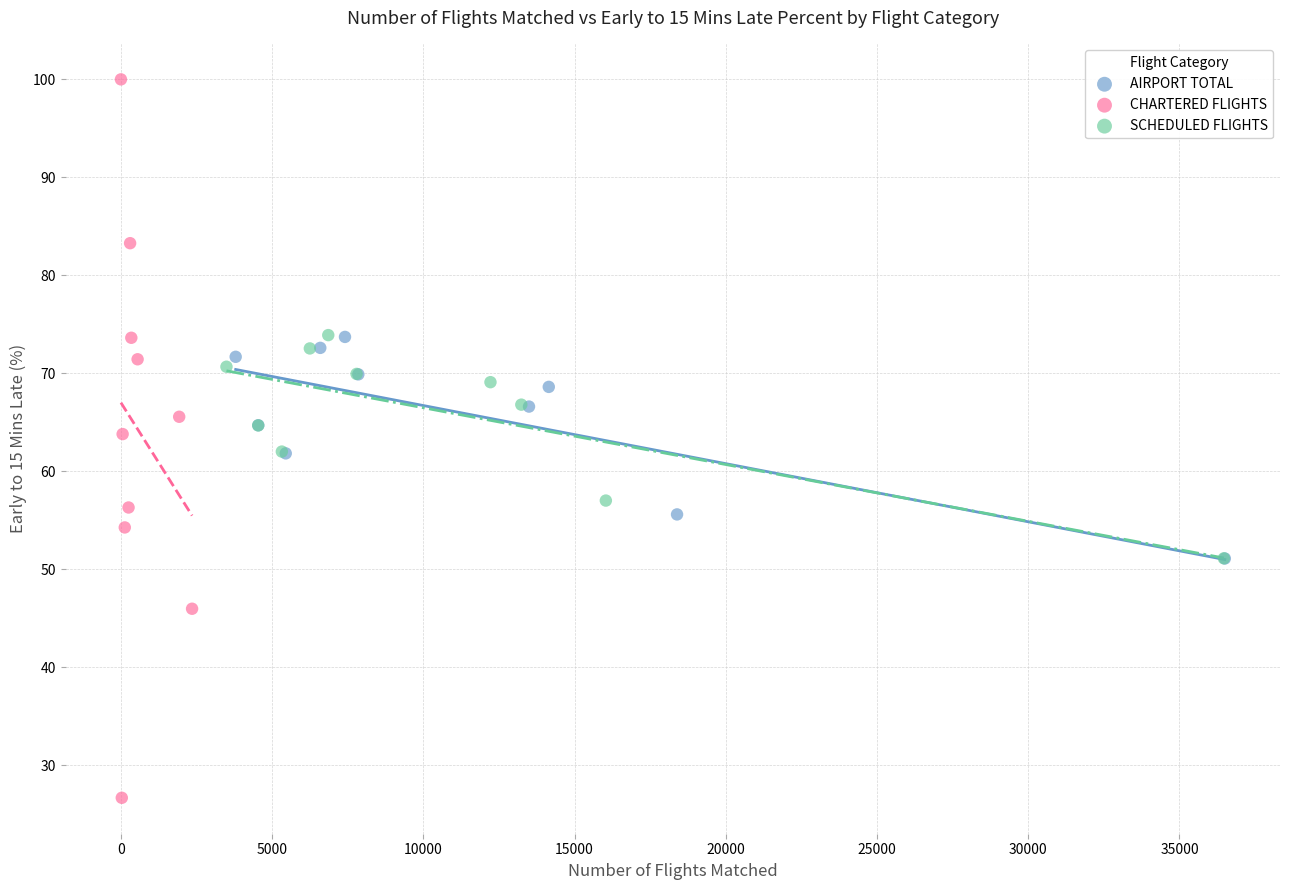

Which series contains the highest Y value?

CHARTERED FLIGHTS